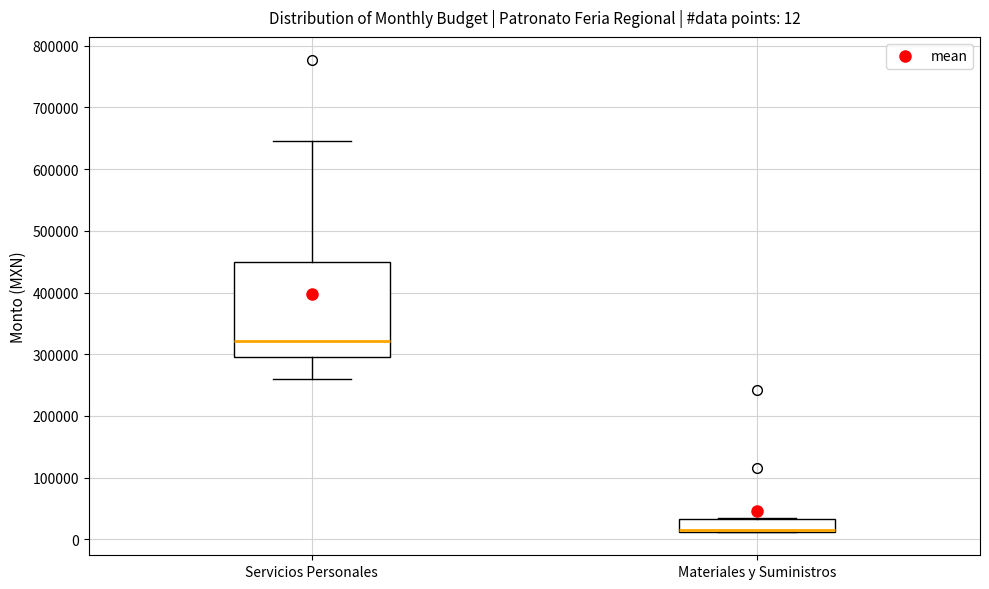

Comparing the boxes themselves (not the whiskers), which one is the tallest?

Servicios Personales